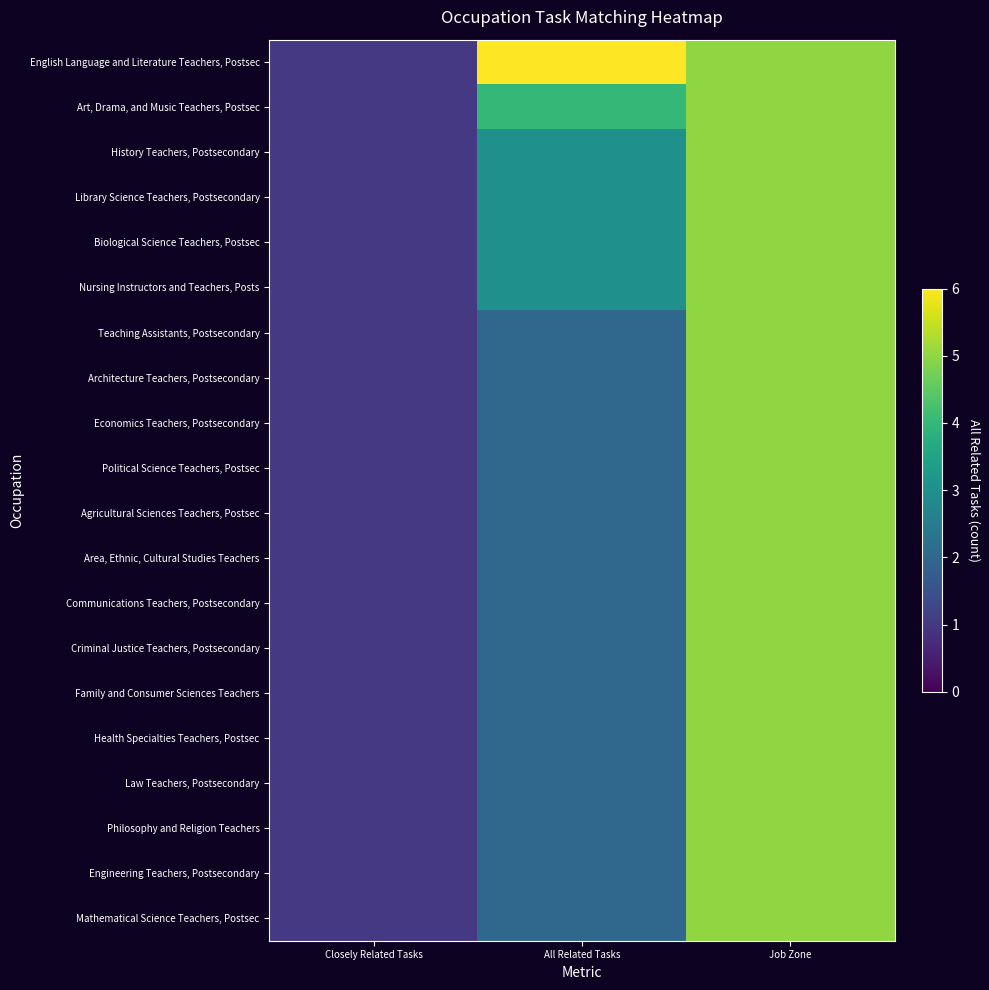

Reading left to right, extract all data points from this chart.

English Language and Literature Teachers, Postsec: Closely Related Tasks=1	All Related Tasks=6	Job Zone=5
Art, Drama, and Music Teachers, Postsec: Closely Related Tasks=1	All Related Tasks=4	Job Zone=5
History Teachers, Postsecondary: Closely Related Tasks=1	All Related Tasks=3	Job Zone=5
Library Science Teachers, Postsecondary: Closely Related Tasks=1	All Related Tasks=3	Job Zone=5
Biological Science Teachers, Postsec: Closely Related Tasks=1	All Related Tasks=3	Job Zone=5
Nursing Instructors and Teachers, Posts: Closely Related Tasks=1	All Related Tasks=3	Job Zone=5
Teaching Assistants, Postsecondary: Closely Related Tasks=1	All Related Tasks=2	Job Zone=5
Architecture Teachers, Postsecondary: Closely Related Tasks=1	All Related Tasks=2	Job Zone=5
Economics Teachers, Postsecondary: Closely Related Tasks=1	All Related Tasks=2	Job Zone=5
Political Science Teachers, Postsec: Closely Related Tasks=1	All Related Tasks=2	Job Zone=5
Agricultural Sciences Teachers, Postsec: Closely Related Tasks=1	All Related Tasks=2	Job Zone=5
Area, Ethnic, Cultural Studies Teachers: Closely Related Tasks=1	All Related Tasks=2	Job Zone=5
Communications Teachers, Postsecondary: Closely Related Tasks=1	All Related Tasks=2	Job Zone=5
Criminal Justice Teachers, Postsecondary: Closely Related Tasks=1	All Related Tasks=2	Job Zone=5
Family and Consumer Sciences Teachers: Closely Related Tasks=1	All Related Tasks=2	Job Zone=5
Health Specialties Teachers, Postsec: Closely Related Tasks=1	All Related Tasks=2	Job Zone=5
Law Teachers, Postsecondary: Closely Related Tasks=1	All Related Tasks=2	Job Zone=5
Philosophy and Religion Teachers: Closely Related Tasks=1	All Related Tasks=2	Job Zone=5
Engineering Teachers, Postsecondary: Closely Related Tasks=1	All Related Tasks=2	Job Zone=5
Mathematical Science Teachers, Postsec: Closely Related Tasks=1	All Related Tasks=2	Job Zone=5